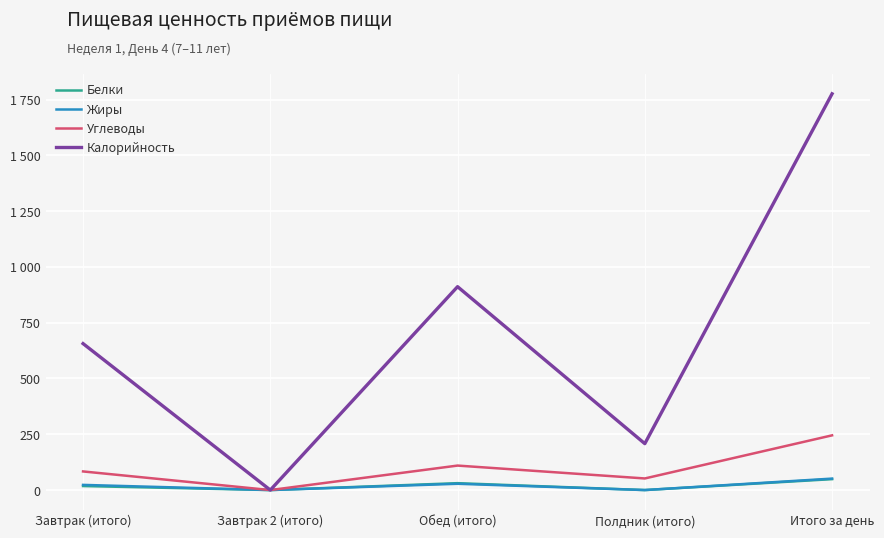

What is the difference between the Калорийность values at Полдник (итого) and Завтрак (итого)?

448.3